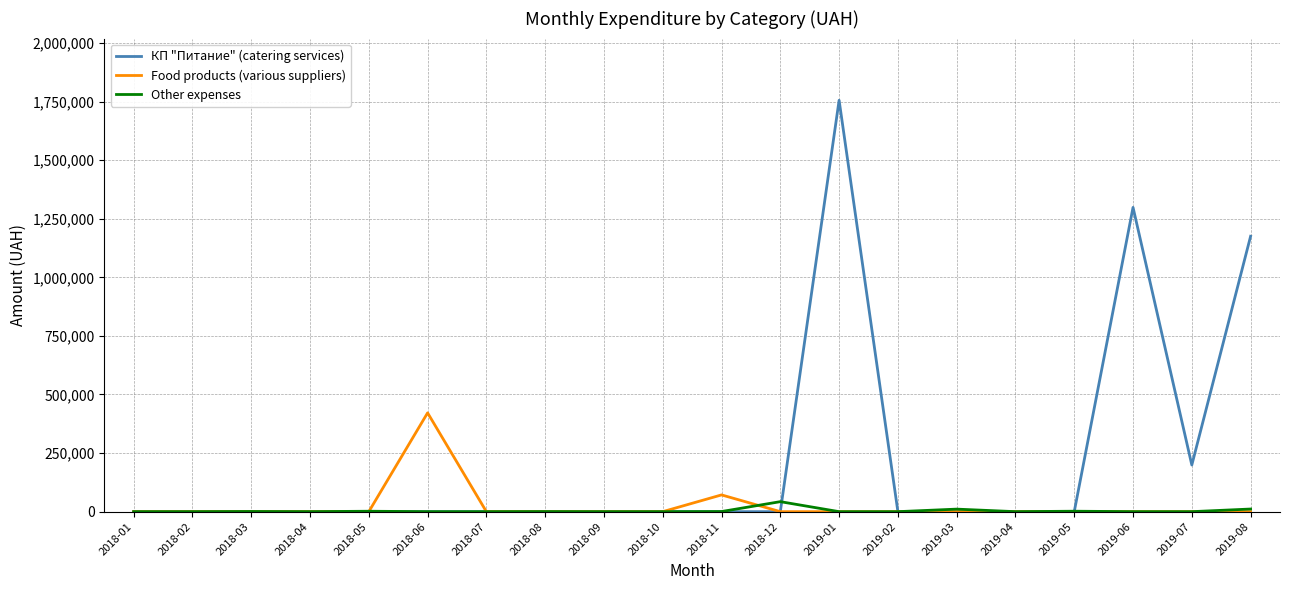

Which series has the widest spread of values?

КП "Питание" (catering services)